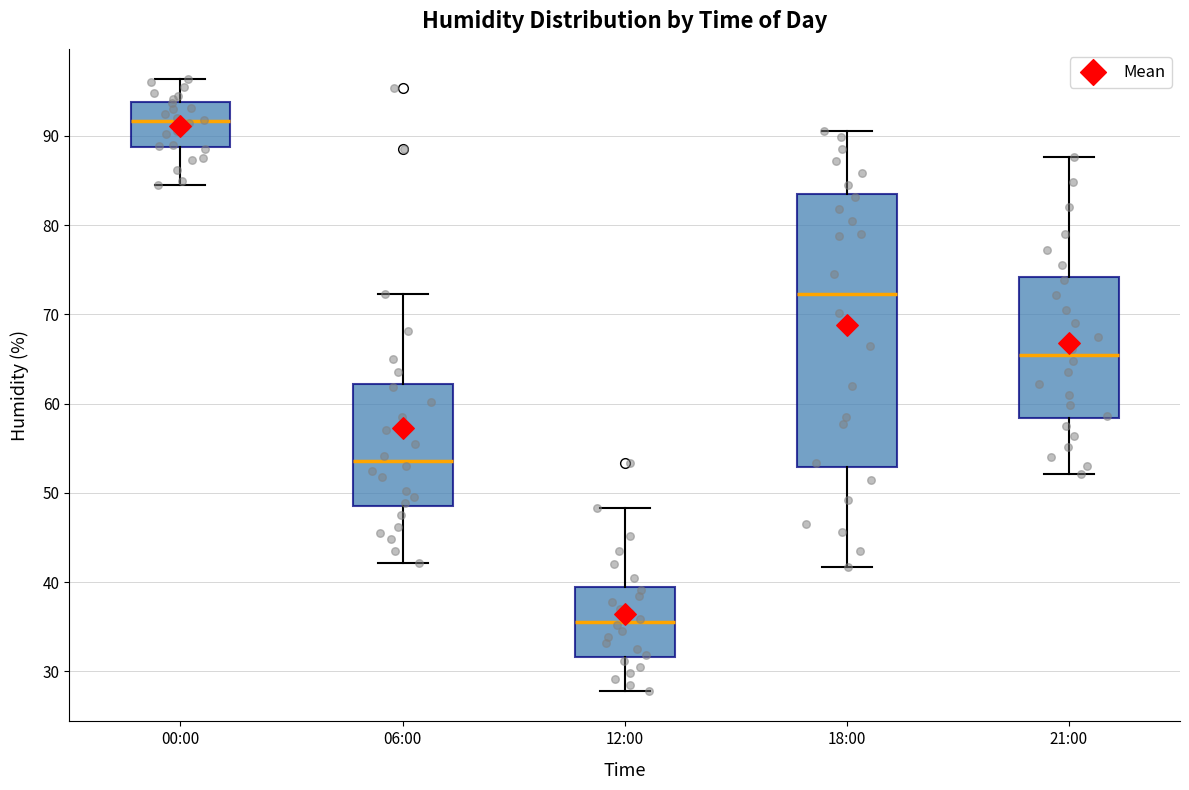

Comparing the boxes themselves (not the whiskers), which one is the tallest?

18:00